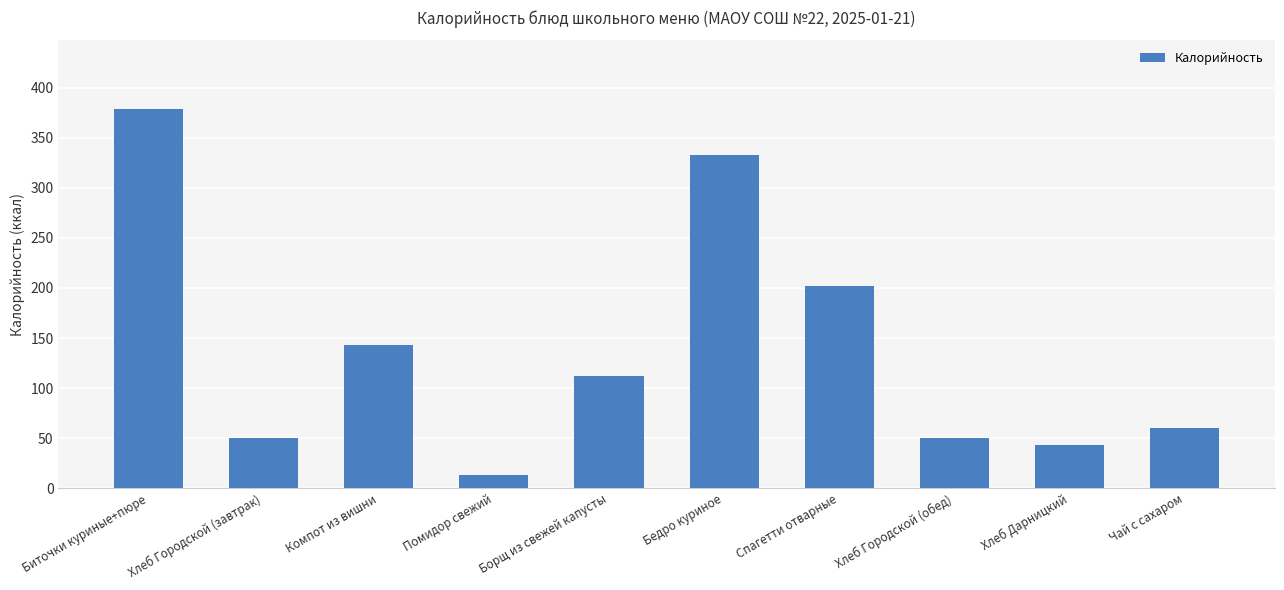

What is the difference between the second highest and minimum values?

320